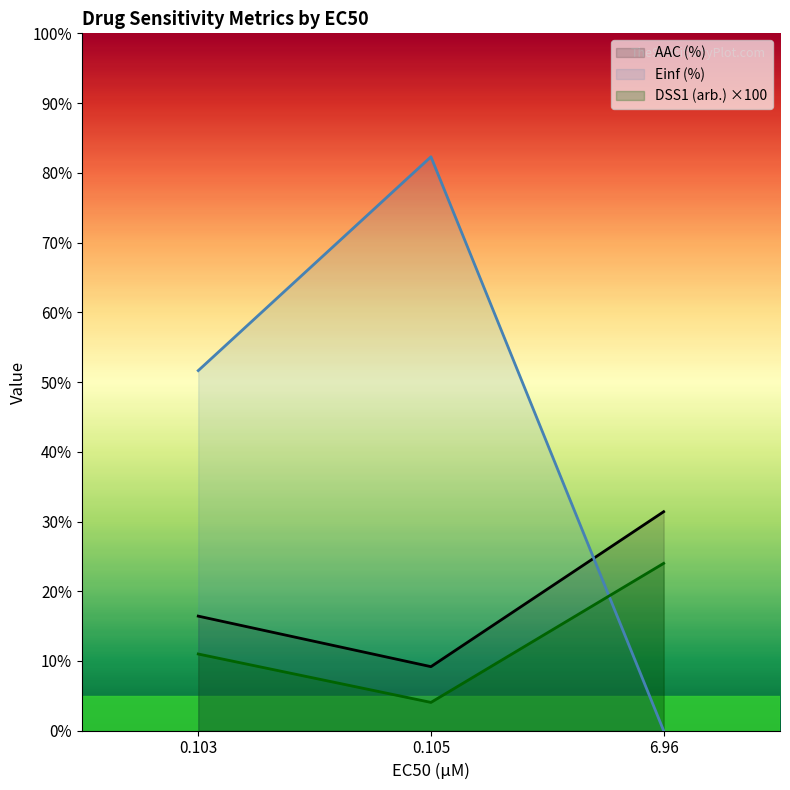

What is the difference between the highest and lowest values at 0.103?

40.6